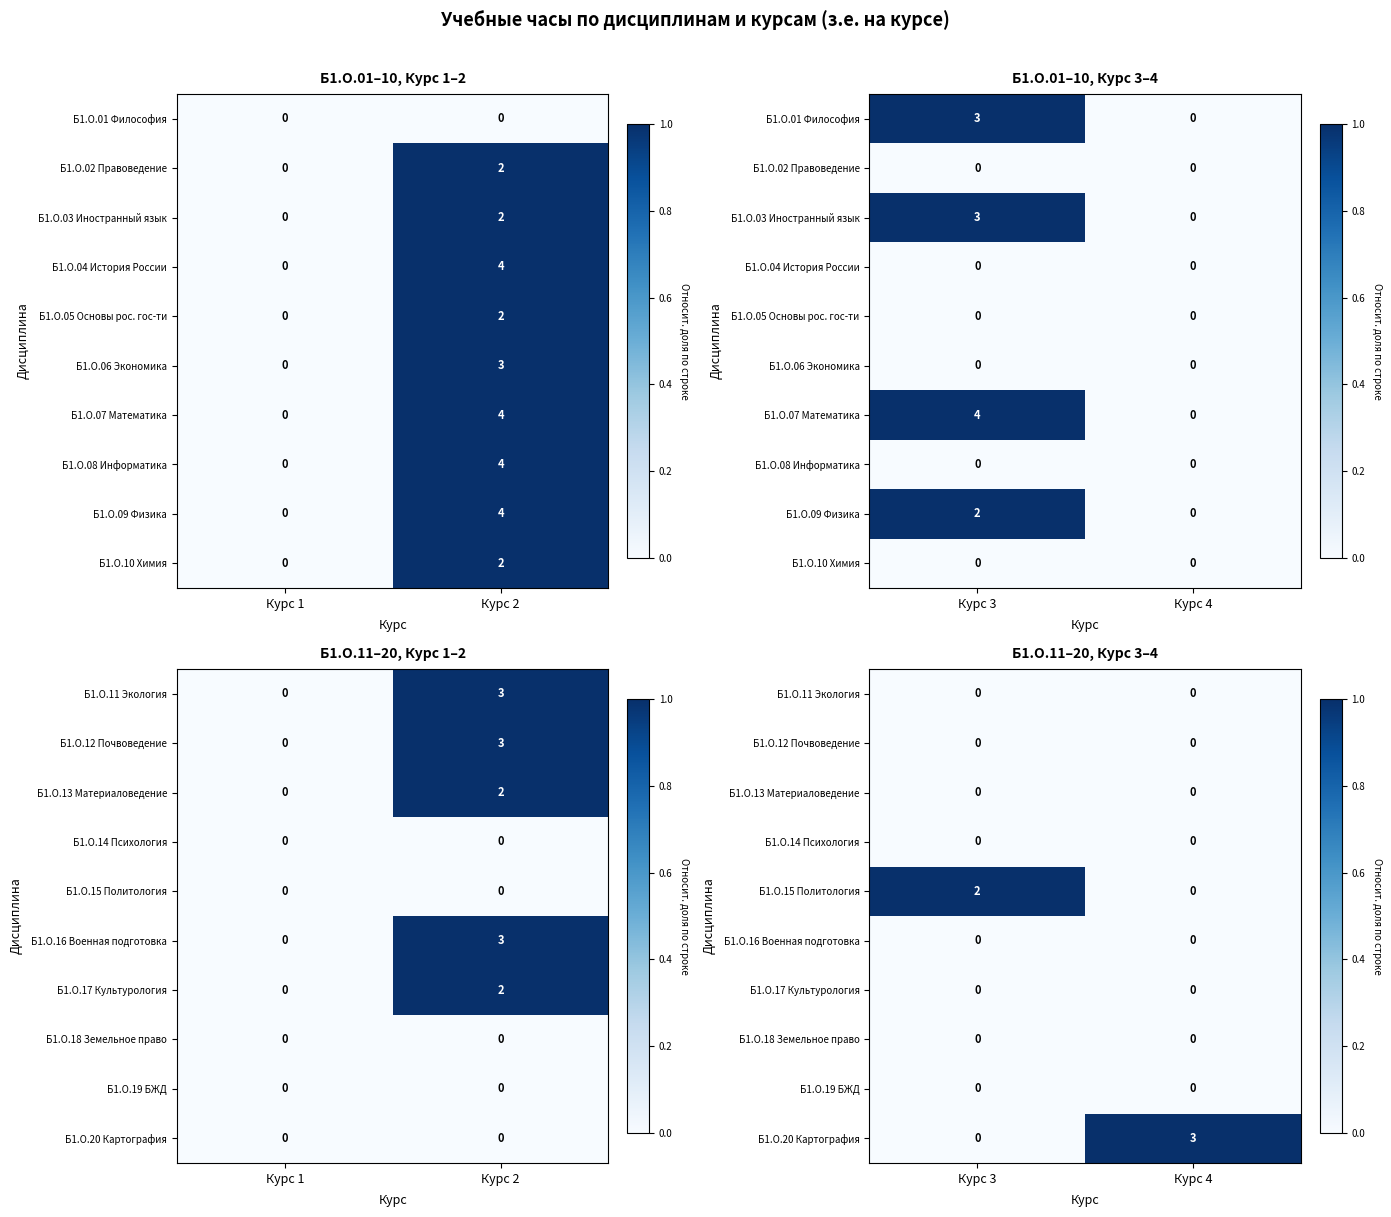

The Б1.О.14 Психология series shows 0 at Курс 3. True or false?

True